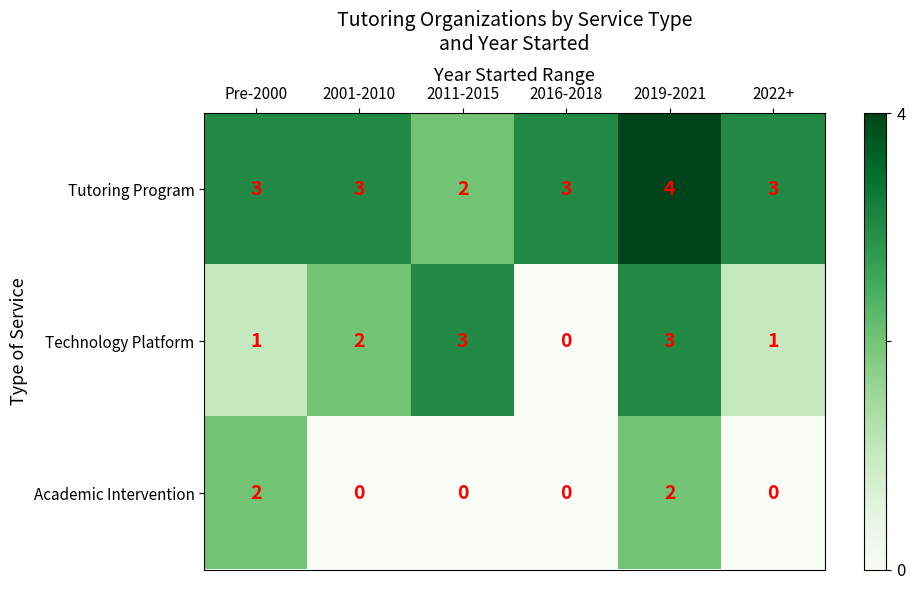

At which category does the chart reach its peak across all series?

2019-2021